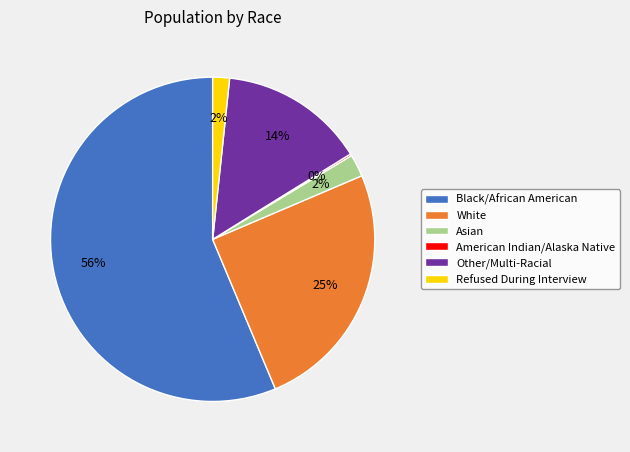

Do Asian and White together represent more than half of the pie?

No